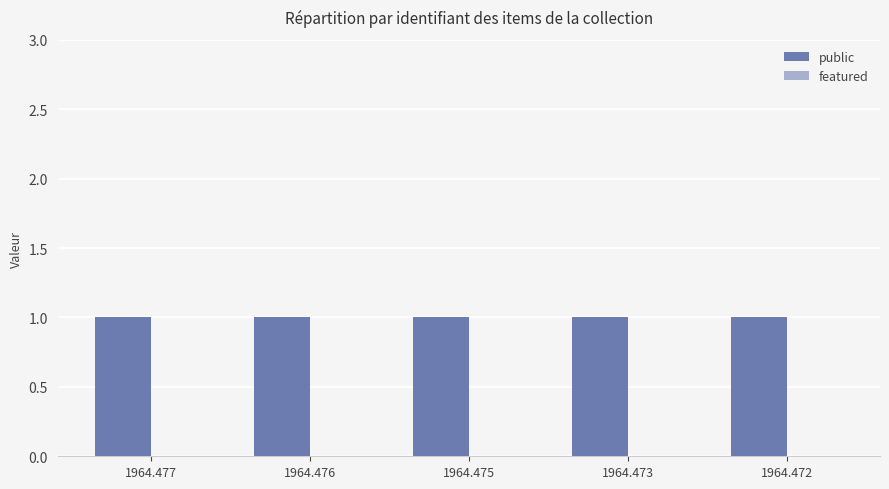

The public series shows 0 at 1964.472. True or false?

False